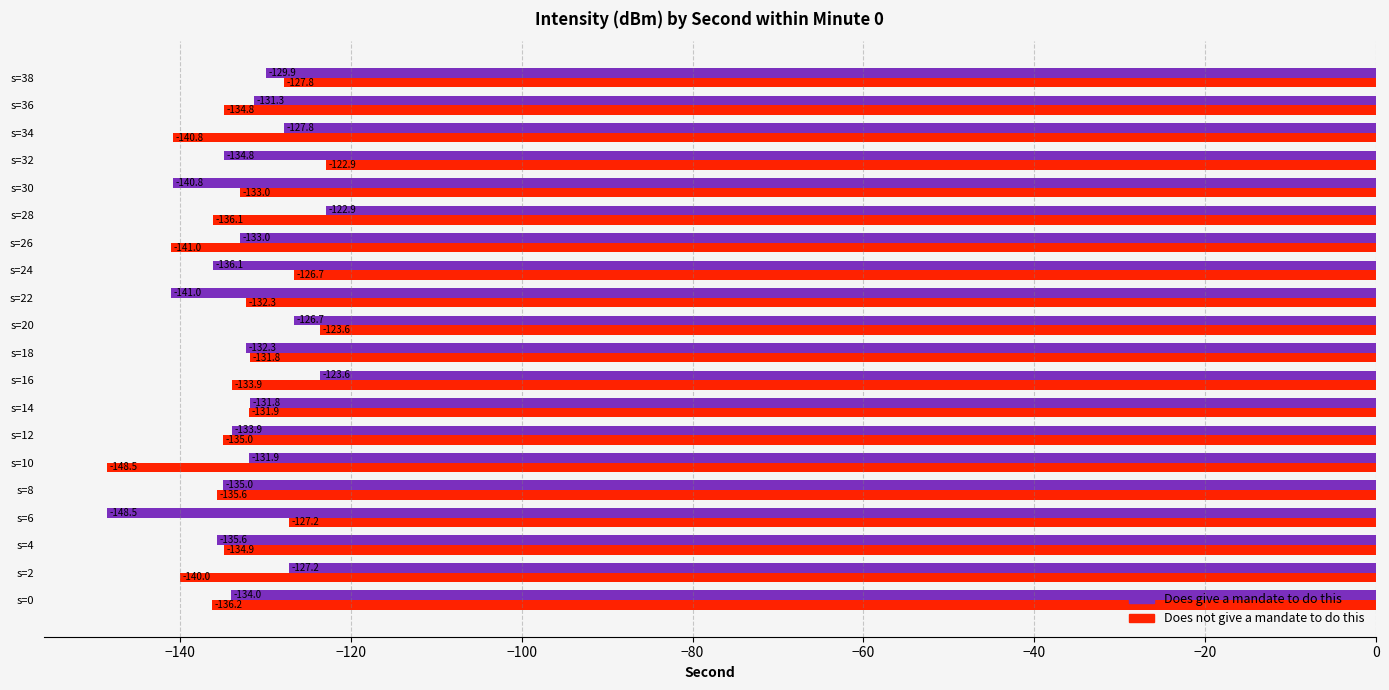

At which label does Does not give a mandate to do this reach its peak?

s=32